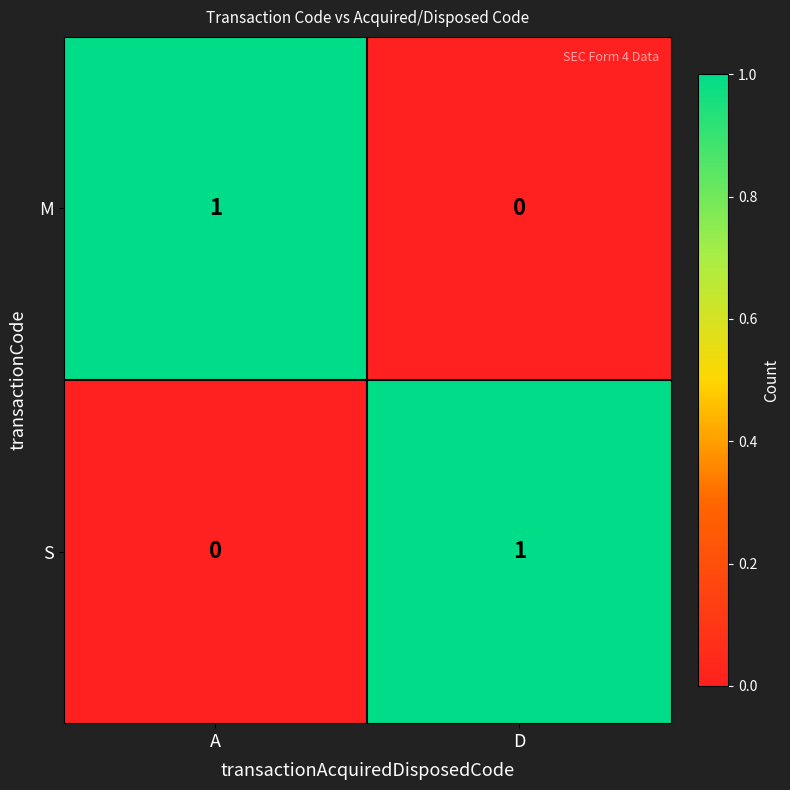

What is the difference between the highest and lowest values at A?

1